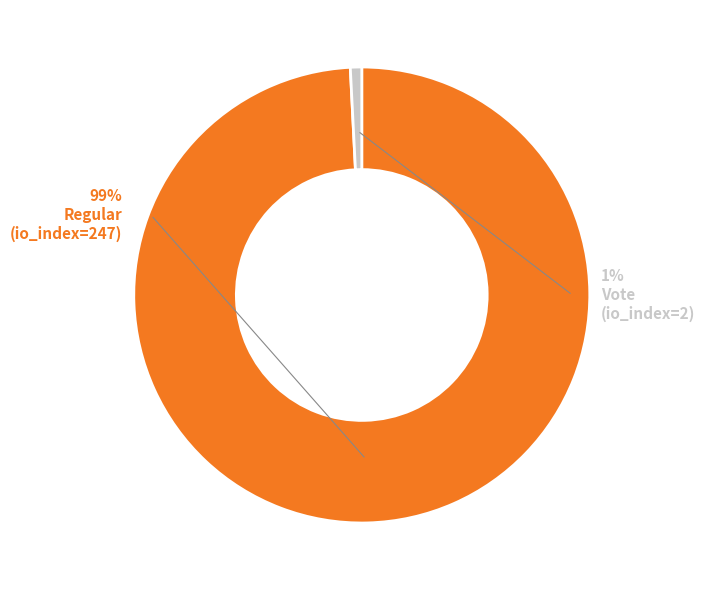

Which slice is the largest?

Regular (io_index=247)